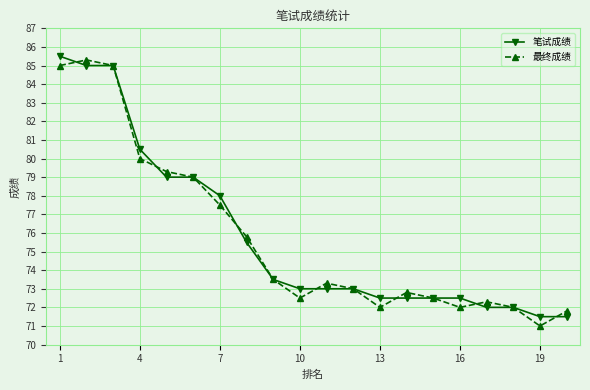

Reading right to left, transcribe all the data shown in this chart.

笔试成绩: 71.5	71.5	72.0	72.0	72.5	72.5	72.5	72.5	73.0	73.0	73.0	73.5	75.5	78.0	79.0	79.0	80.5	85.0	85.0	85.5
最终成绩: 71.8	71.0	72.0	72.3	72.0	72.5	72.8	72.0	73.0	73.3	72.5	73.5	75.8	77.5	79.0	79.3	80.0	85.0	85.3	85.0